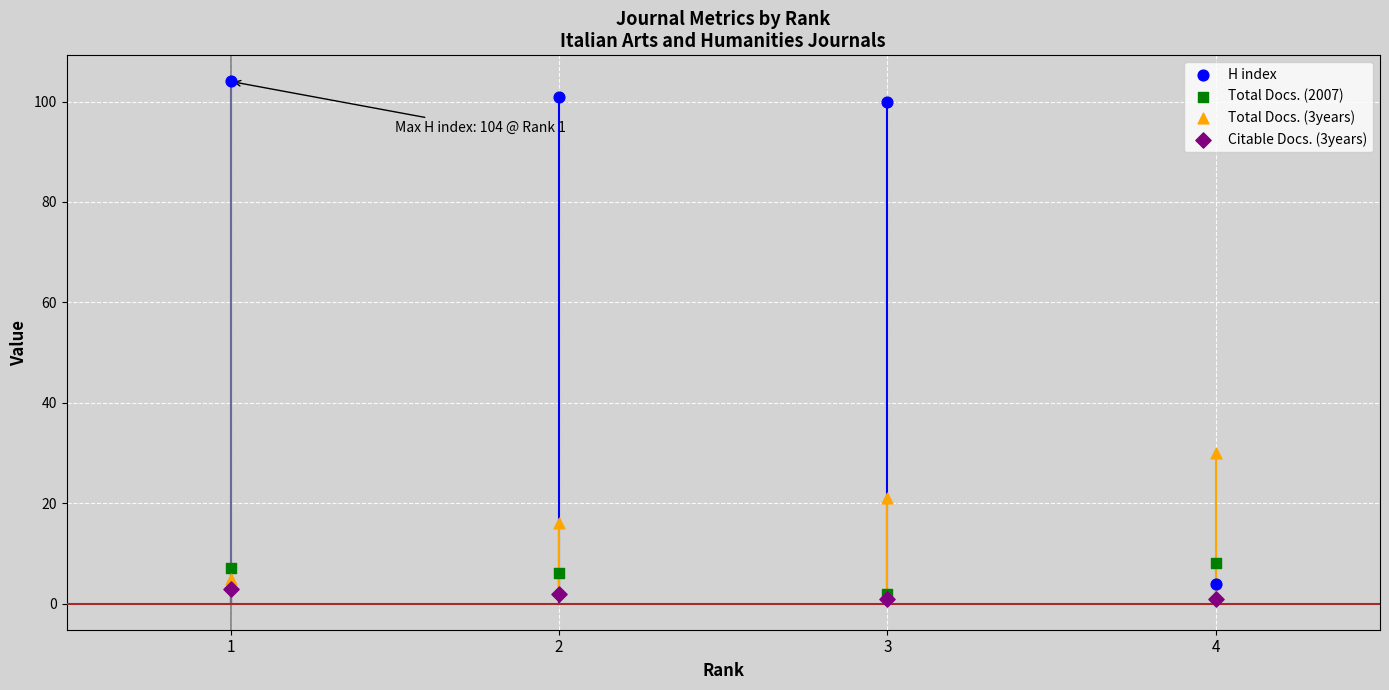

What are all the series names shown in the legend?

H index, Total Docs. (2007), Total Docs. (3years), Citable Docs. (3years)